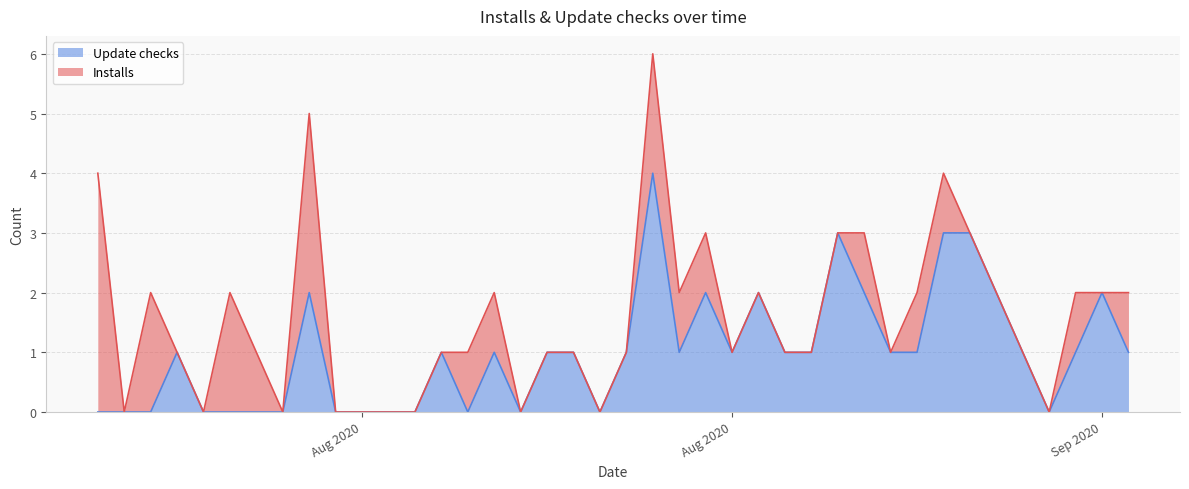

What is the sum of all values?

40